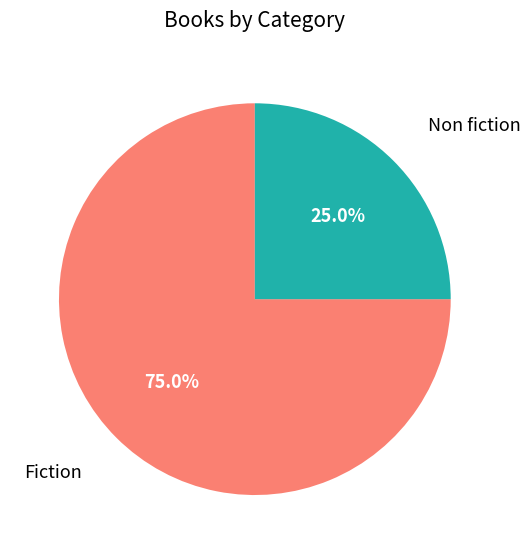

To the nearest percent, what is the difference between the largest and smallest slice percentages?

50%